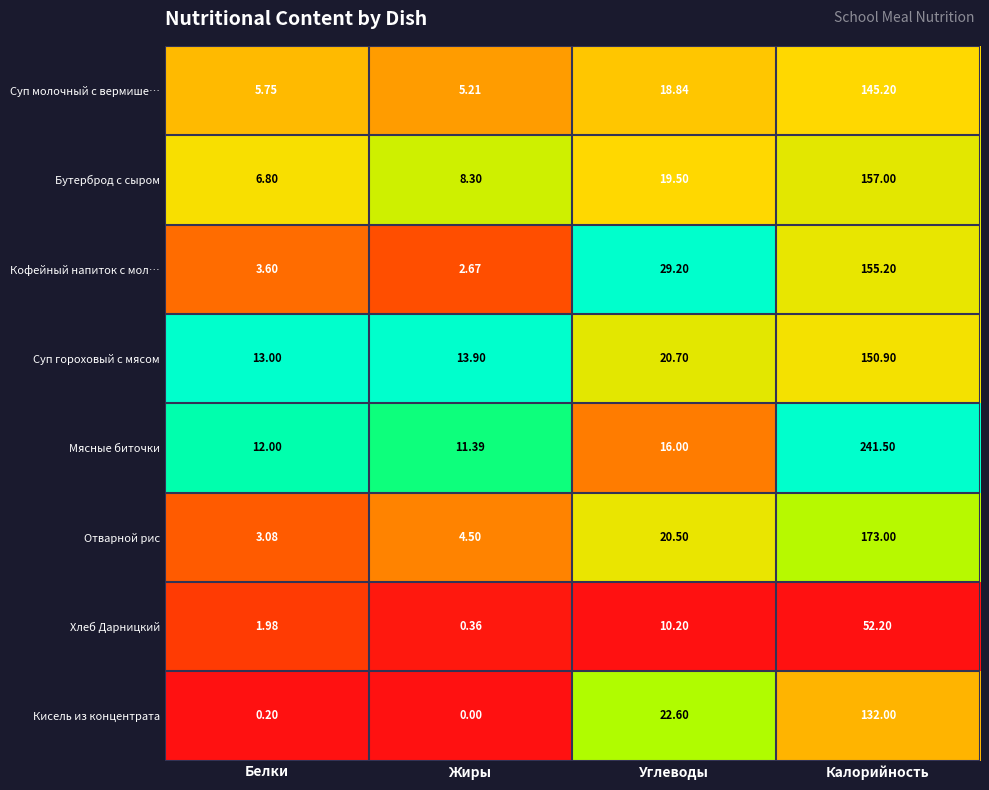

Which category has the highest value in the Бутерброд с сыром series?

Калорийность